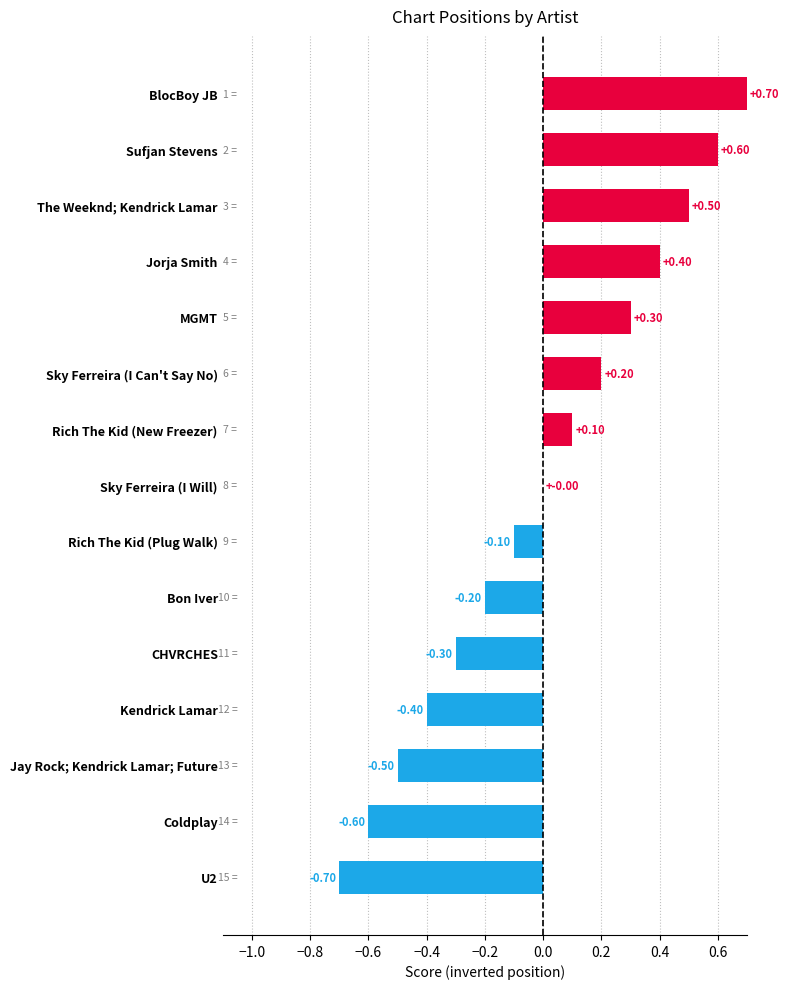

What is the sum of the values at Jay Rock; Kendrick Lamar; Future and Bon Iver?

-0.7